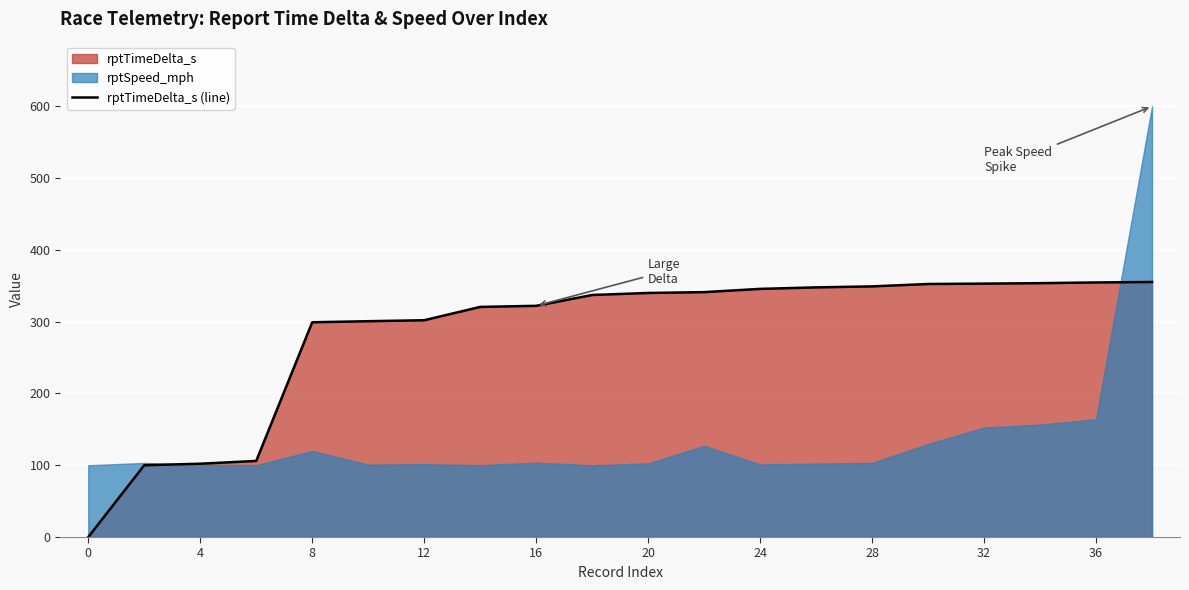

The value of rptTimeDelta_s (line) at 0 is 0.0. True or false?

True